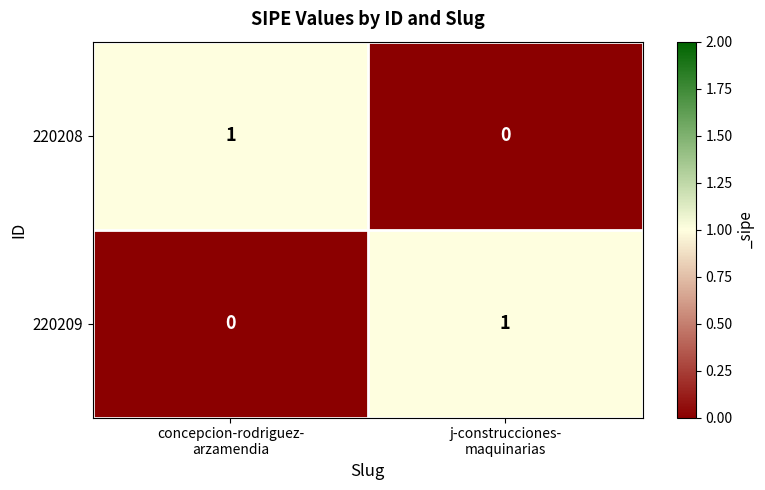

At how many categories does at least one series exceed 0?

2